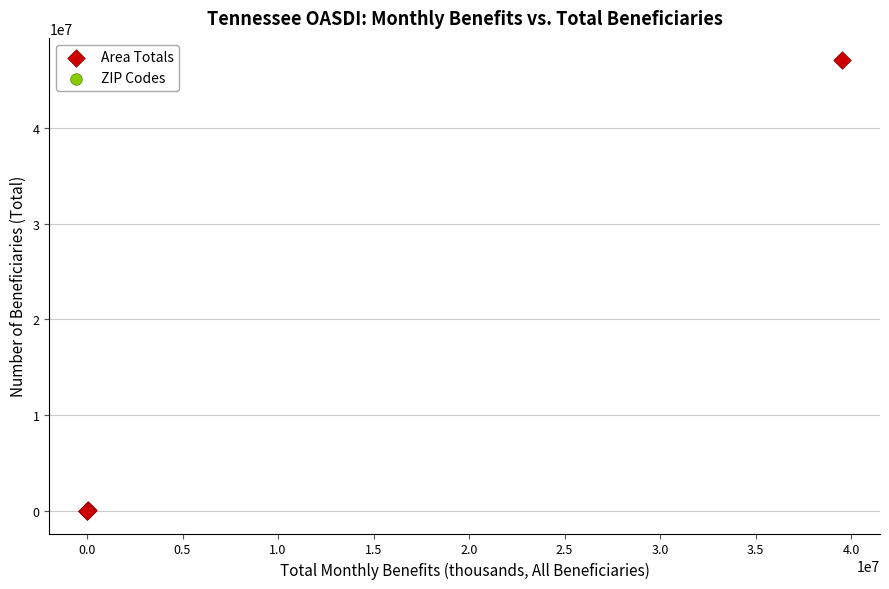

Which series has the widest spread of Y values?

Area Totals